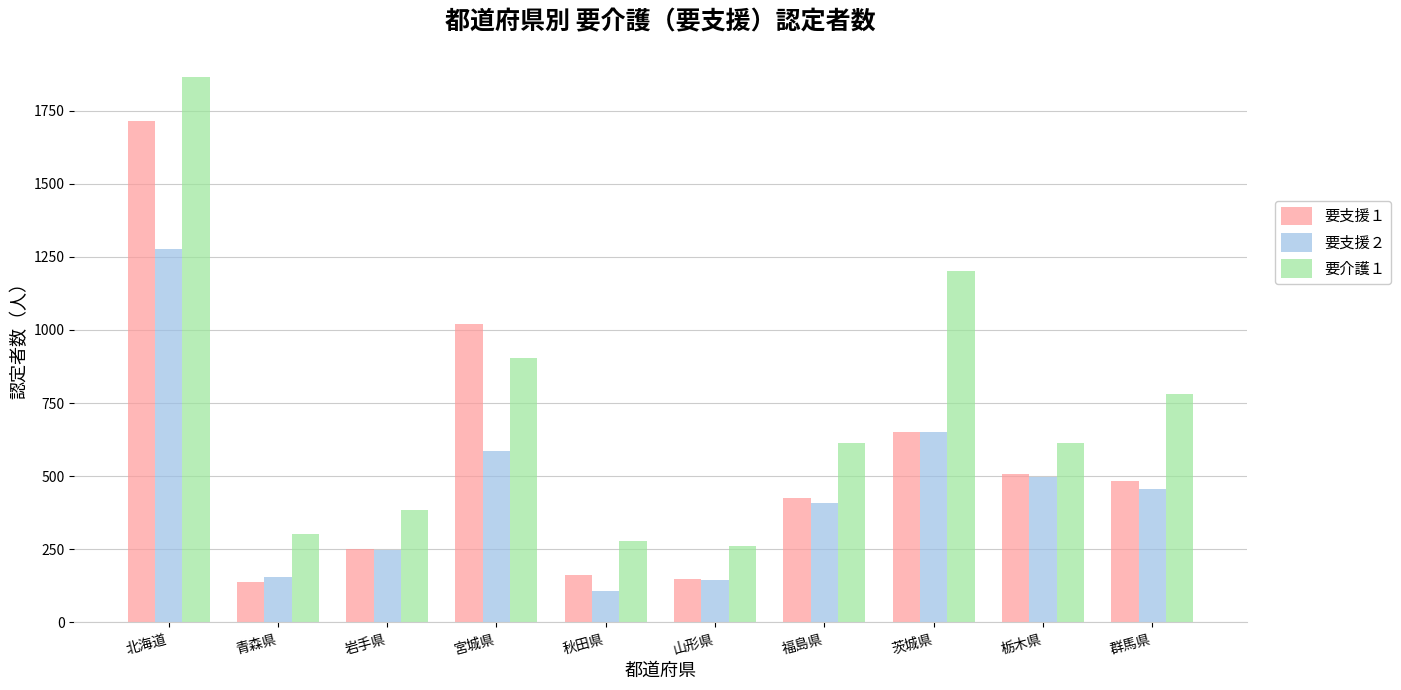

Which series has the widest spread of values?

要介護１